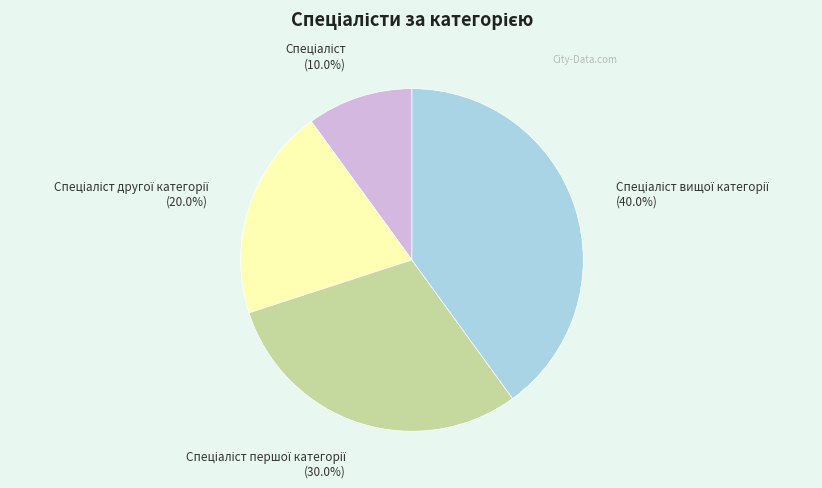

How many segments does this pie chart have?

4